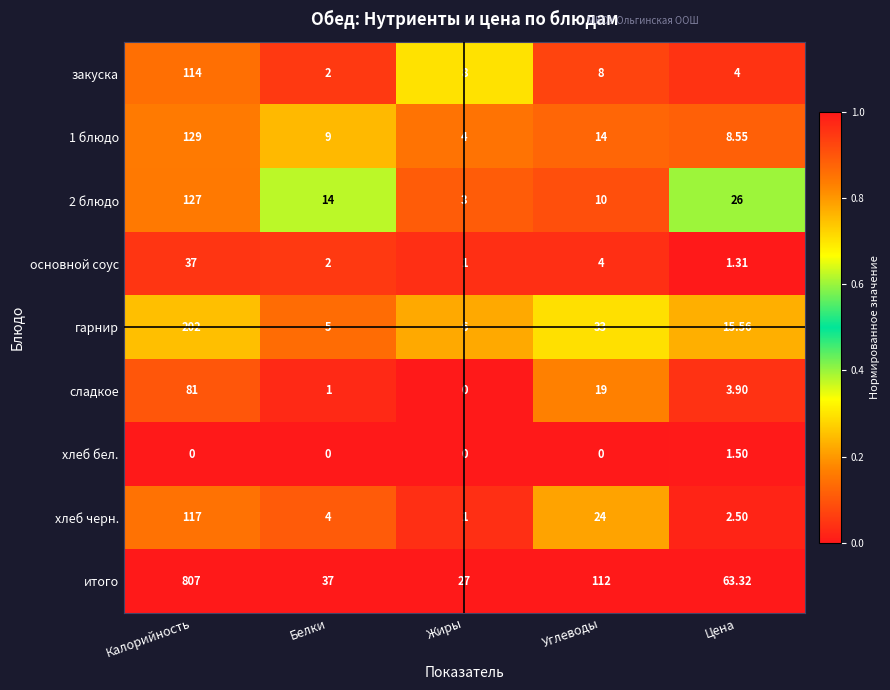

Which series changed the most between Белки and Углеводы?

итого